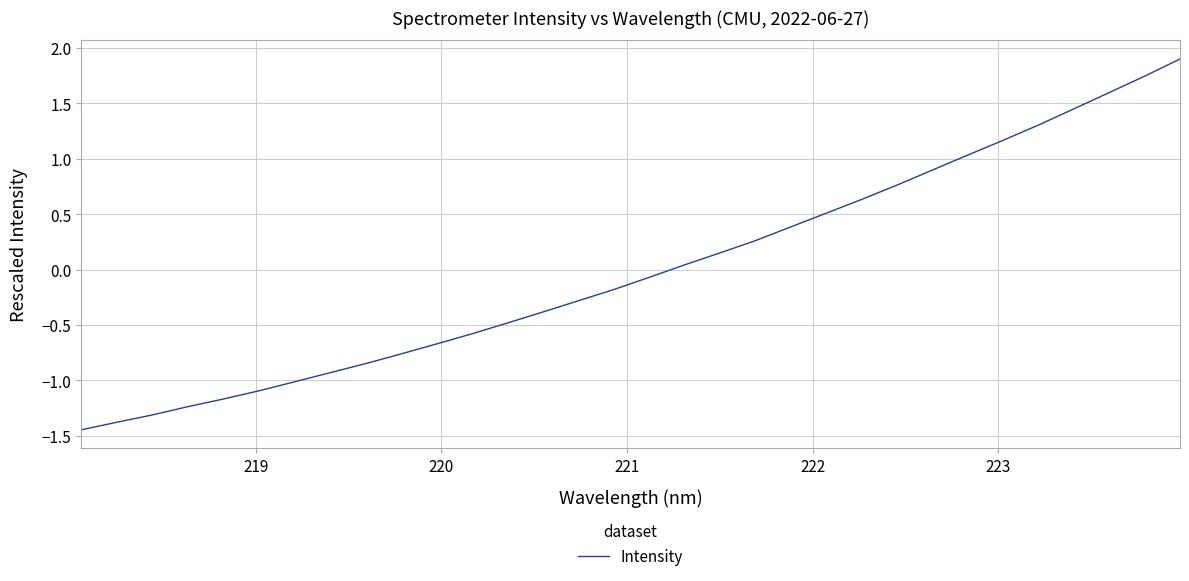

What is the difference between the maximum and minimum values?

3.3